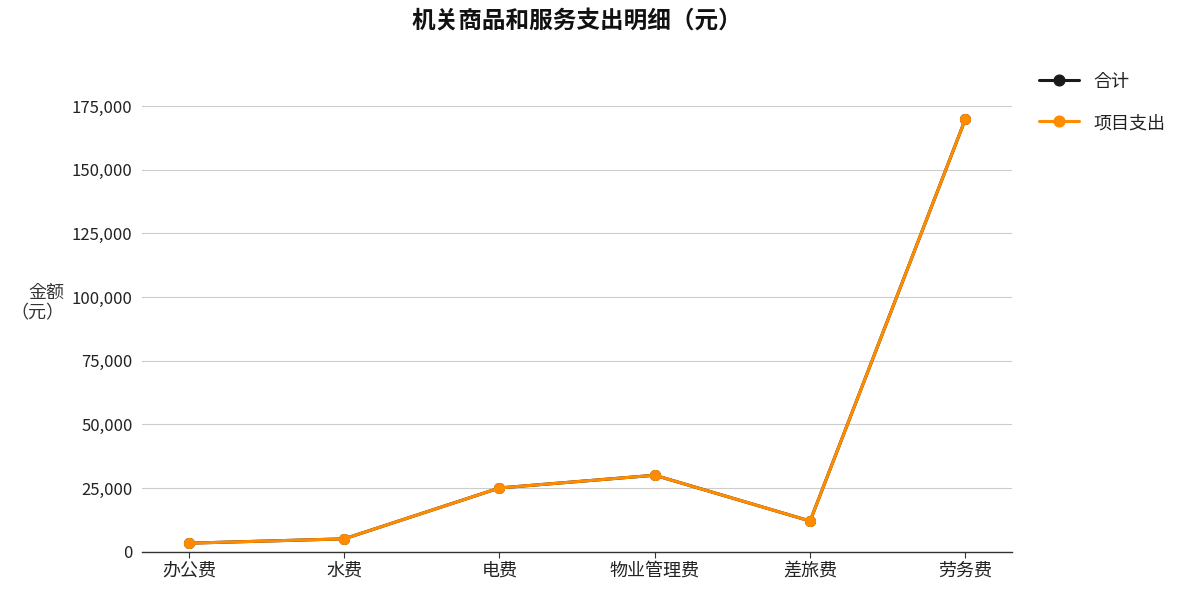

Reading right to left, extract all data points from this chart.

合计: 170000	12000	30000	25000	5000	3300
项目支出: 170000	12000	30000	25000	5000	3300